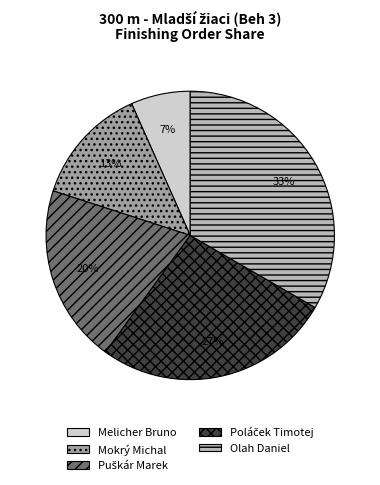

Combined, do Melicher Bruno and Olah Daniel account for over 50%?

No